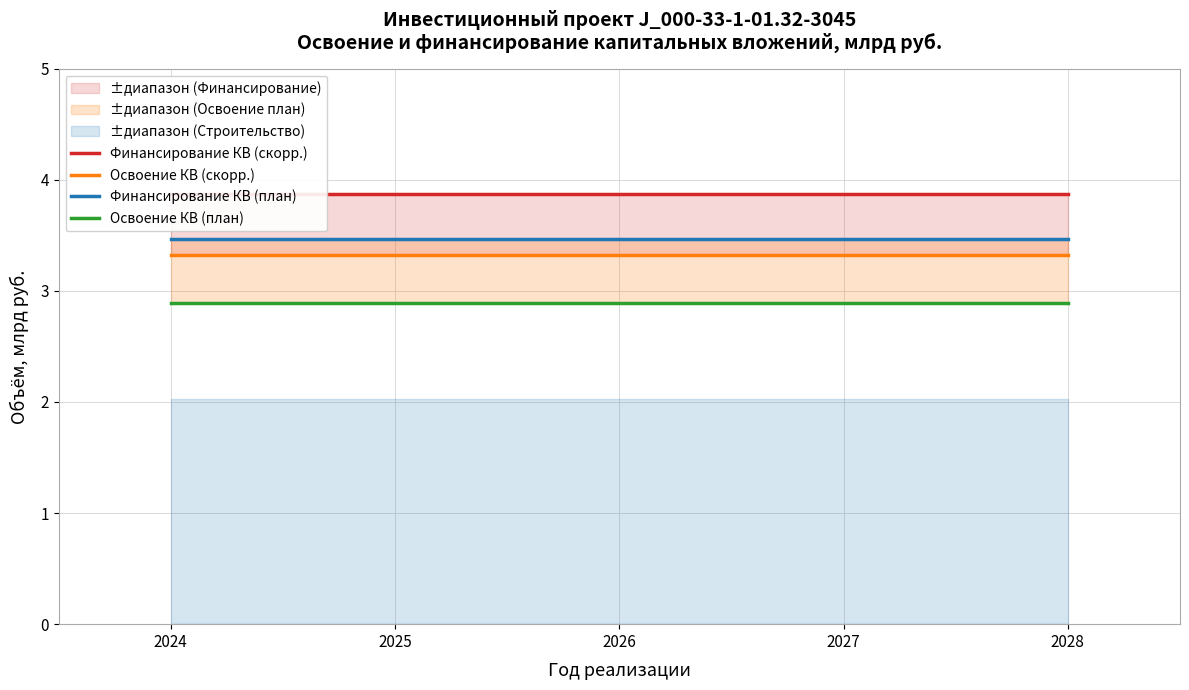

What is the value of the Финансирование КВ (план) point at the 3rd from the left?

3.5